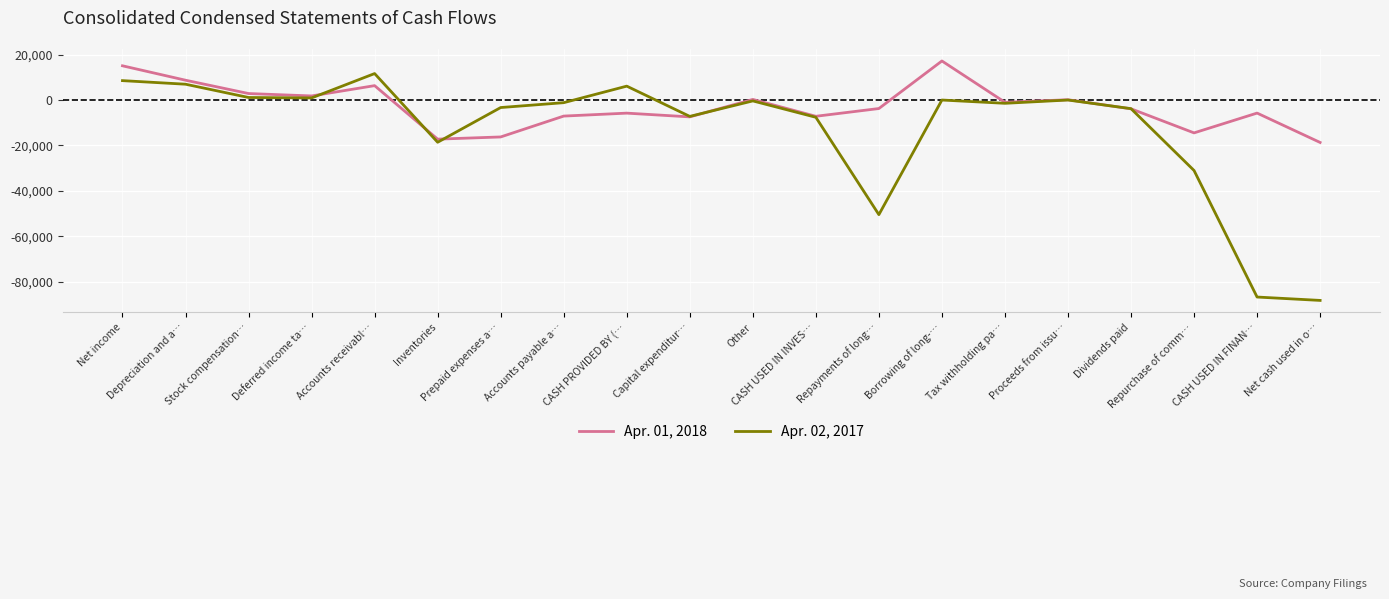

Rank the series by their maximum value, from lowest to highest.

Apr. 02, 2017, Apr. 01, 2018